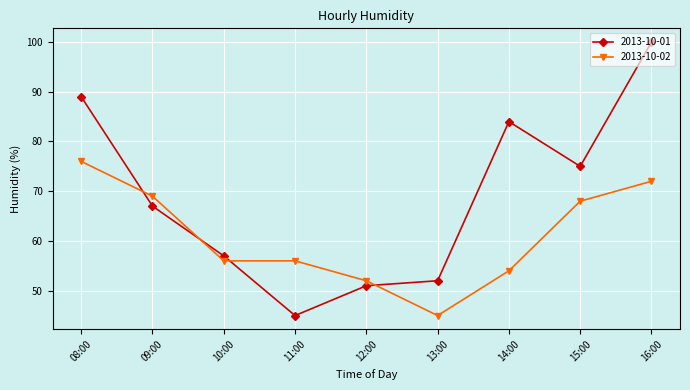

At 10:00, list the series in order from largest to smallest.

2013-10-01, 2013-10-02